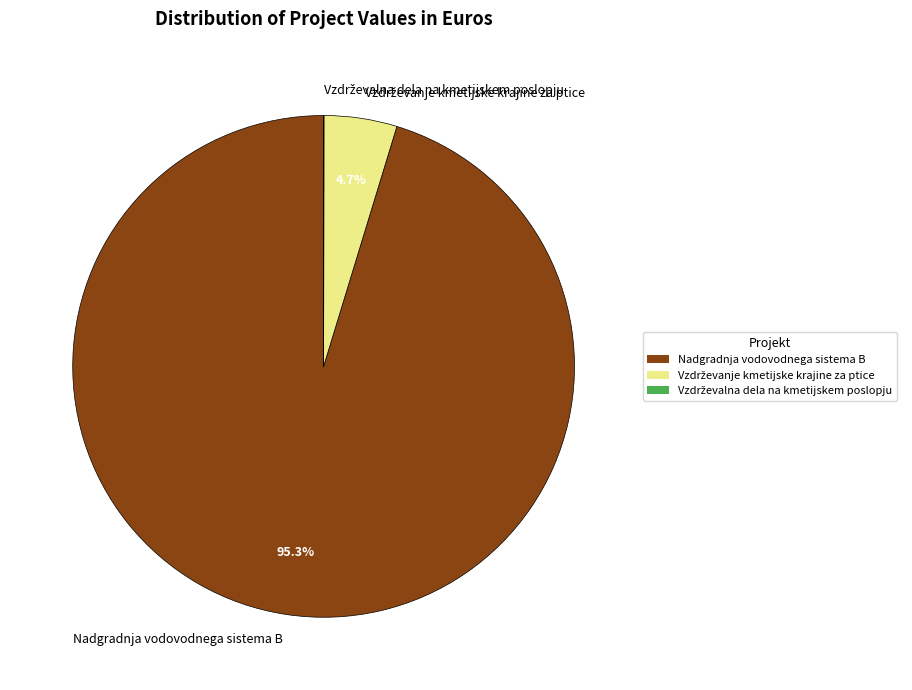

Is there a majority slice in this chart?

Yes